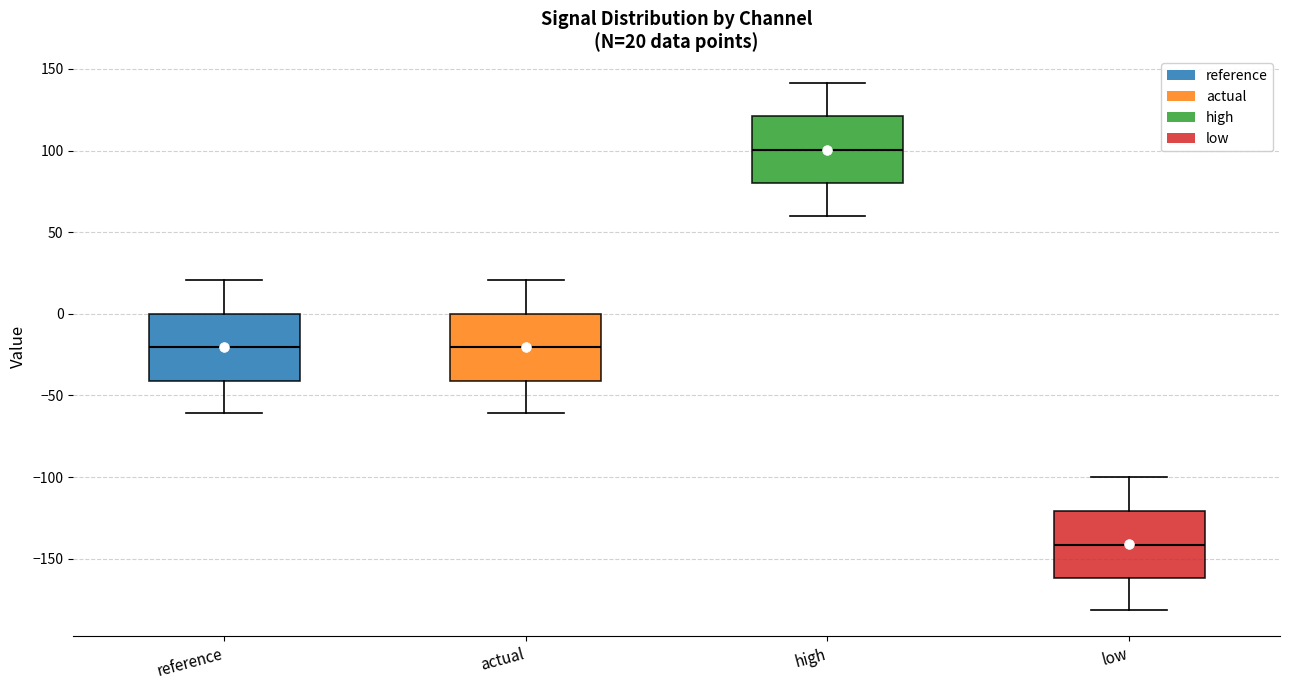

Which box has the highest median line?

high